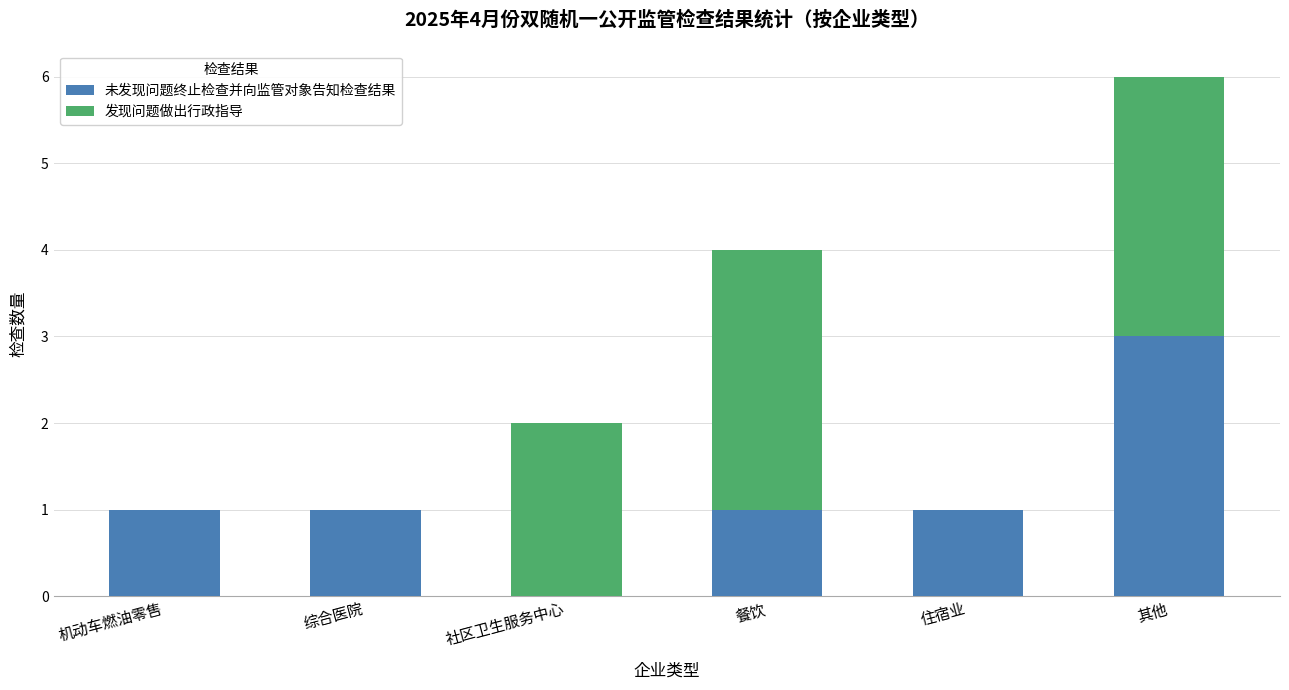

Is it true that 未发现问题终止检查并向监管对象告知检查结果 equals 1 at 综合医院?

True